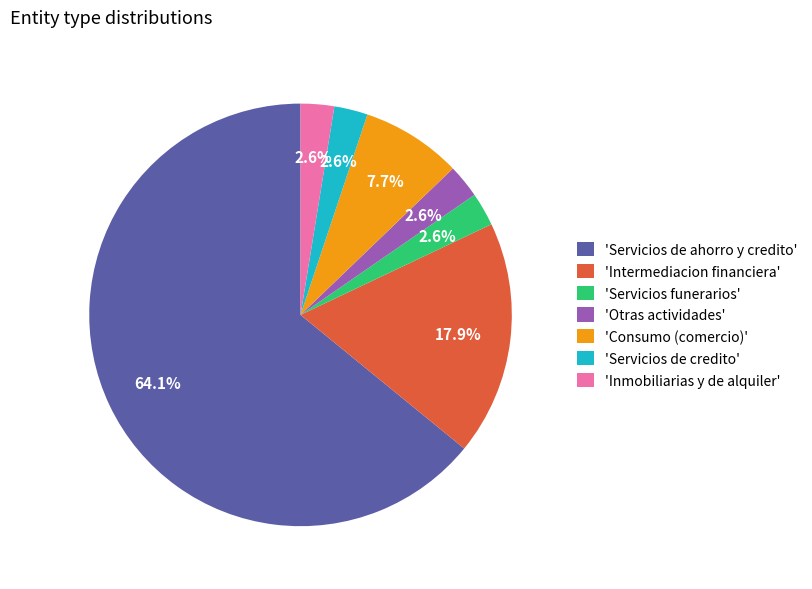

What is the largest slice in the pie chart?

'Servicios de ahorro y credito'